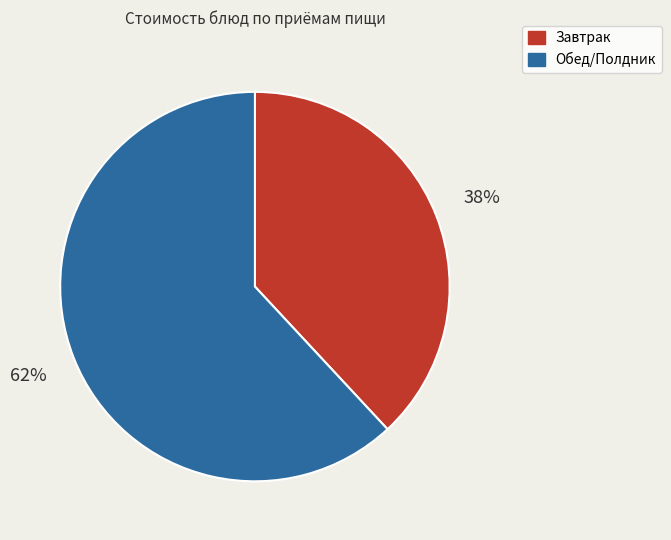

Which slice is the largest?

Обед/Полдник